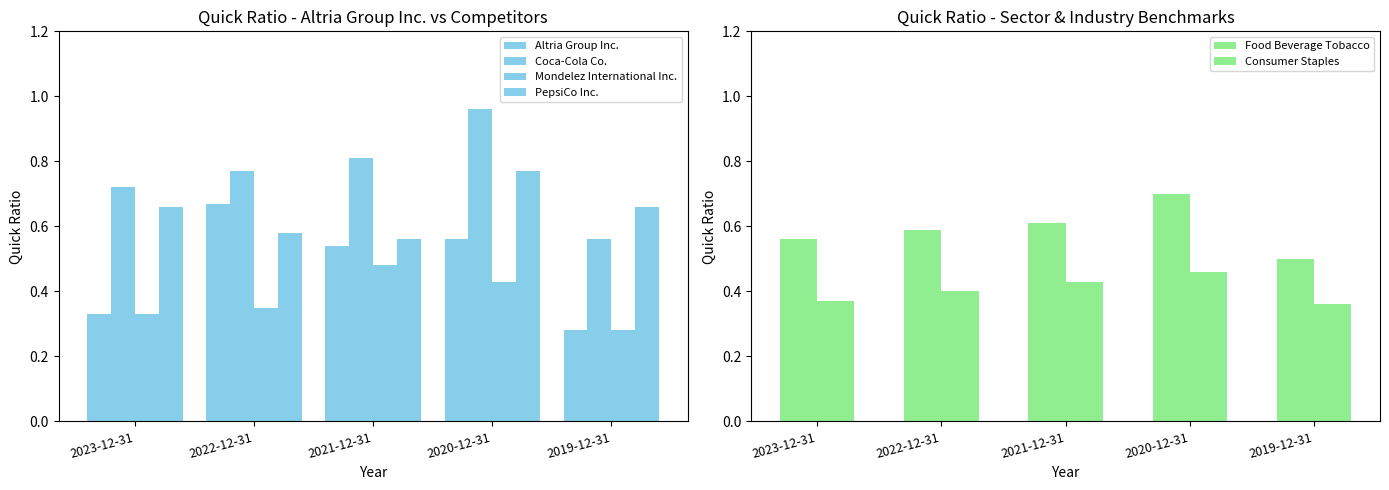

Is it true that Altria Group Inc. equals 0.2 at 2019-12-31?

False